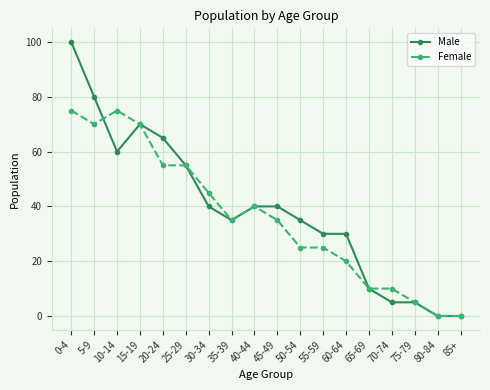

Reading left to right, extract all data points from this chart.

Male: 0-4=100	5-9=80	10-14=60	15-19=70	20-24=65	25-29=55	30-34=40	35-39=35	40-44=40	45-49=40	50-54=35	55-59=30	60-64=30	65-69=10	70-74=5	75-79=5	80-84=0	85+=0
Female: 0-4=75	5-9=70	10-14=75	15-19=70	20-24=55	25-29=55	30-34=45	35-39=35	40-44=40	45-49=35	50-54=25	55-59=25	60-64=20	65-69=10	70-74=10	75-79=5	80-84=0	85+=0